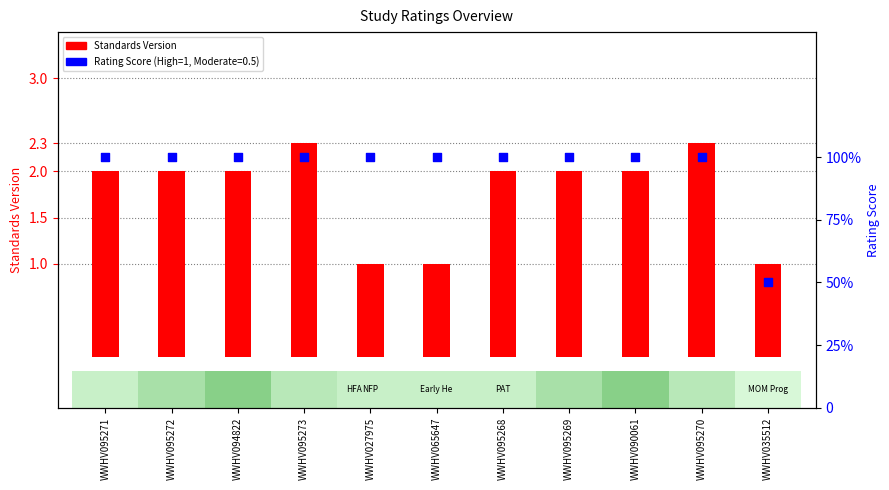

What is the change in value from WWHV095268 to WWHV095270?

+0.3